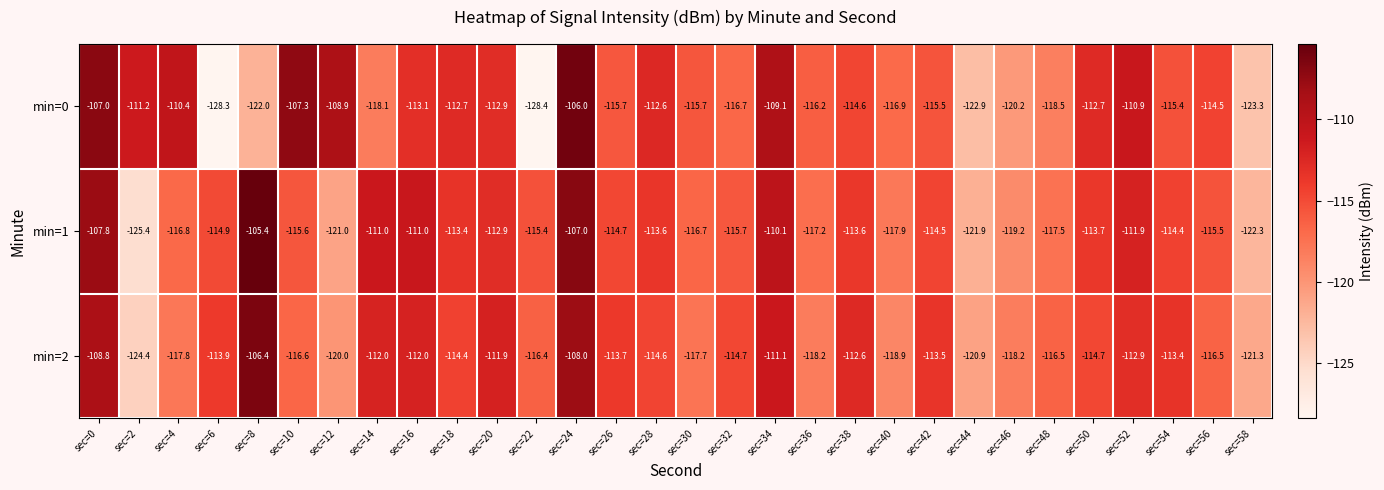

What is the minimum value shown in the chart?

-128.4